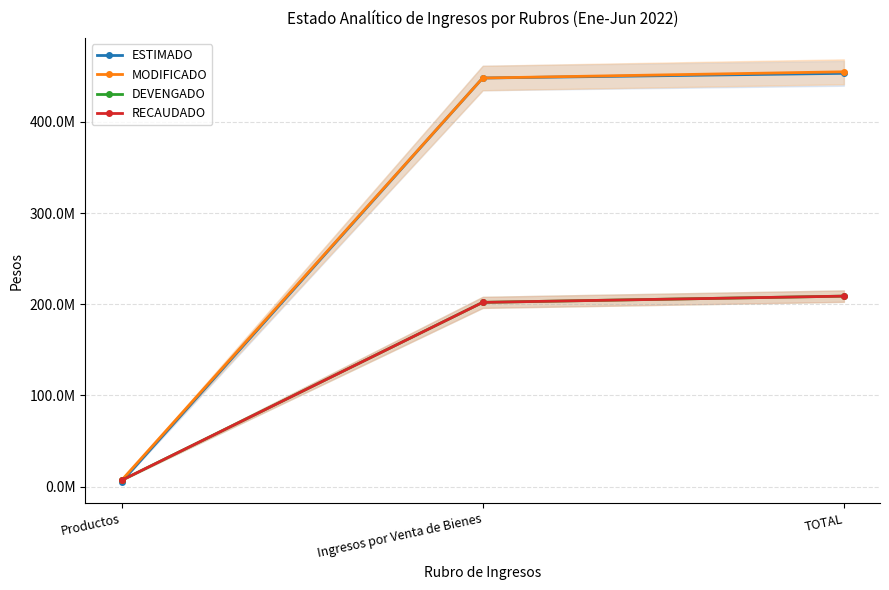

How many lines are shown in the chart?

4